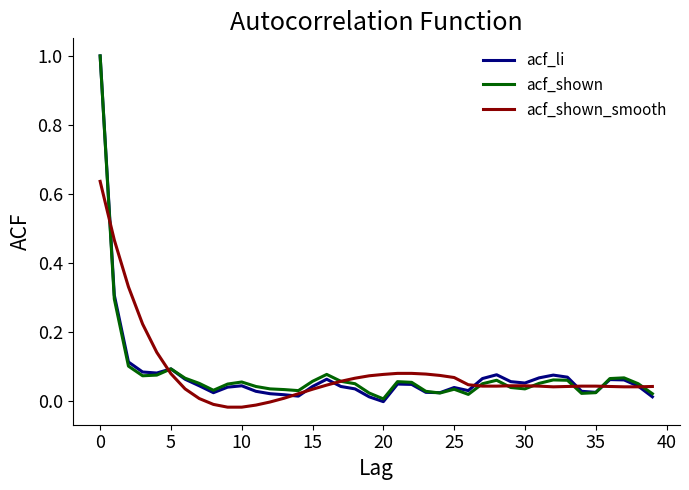

What is the maximum value shown in the chart?

1.0